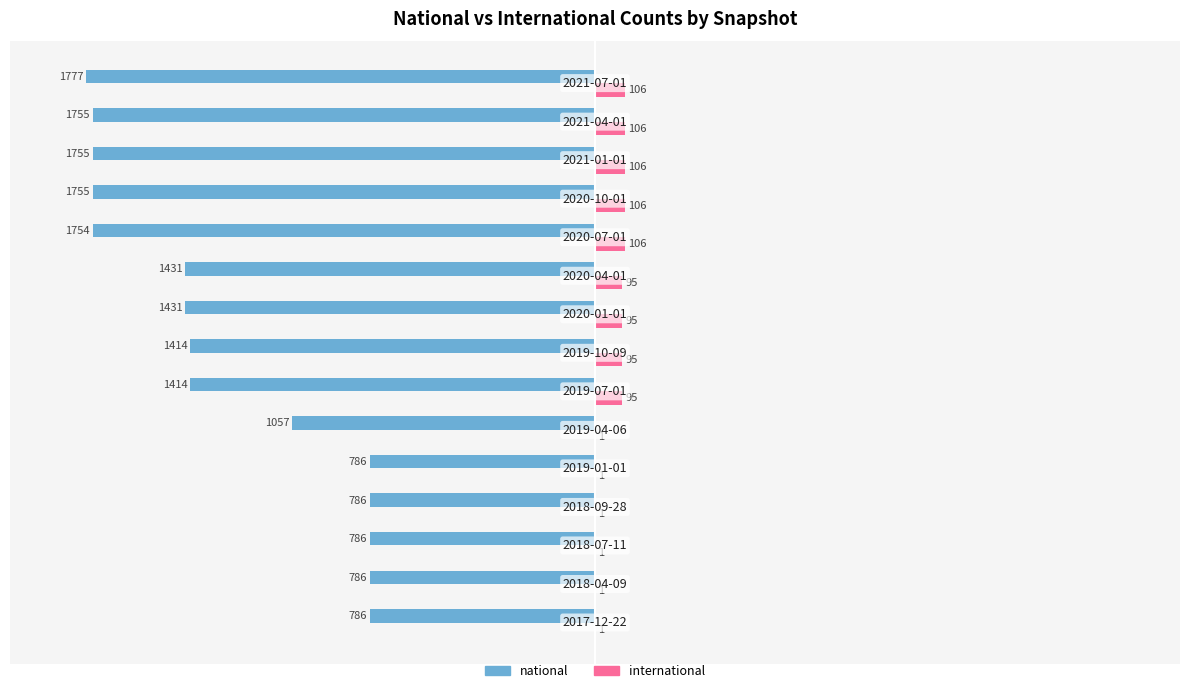

What is the maximum value shown in the chart?

106